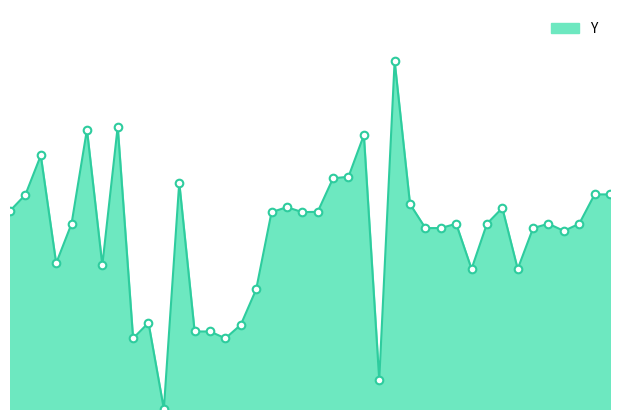

How many lines are shown in the chart?

1